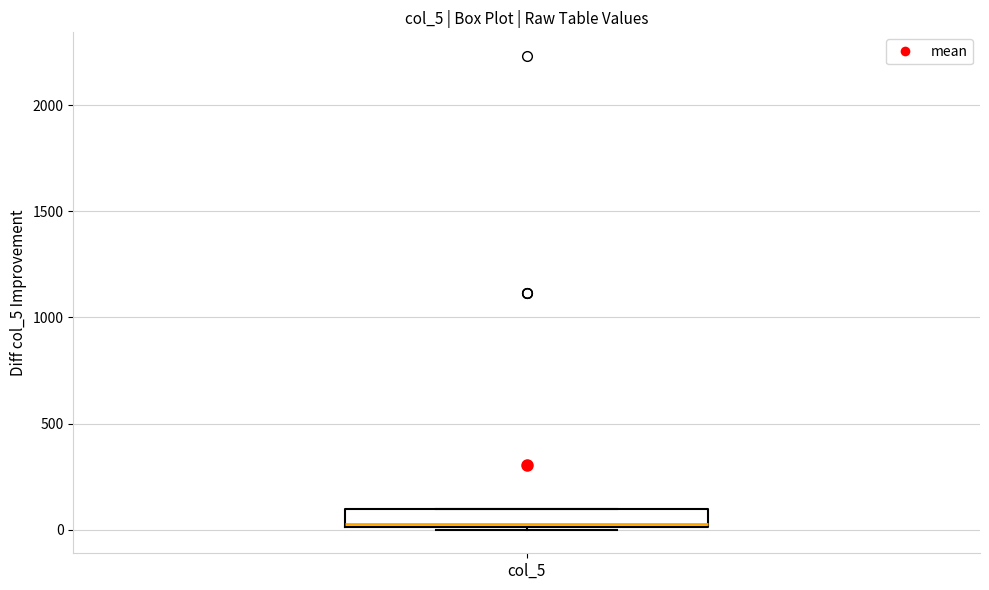

Read this box plot against the y-axis: the position of the median line, the range covered by the box, and the ends of both whiskers. The values are not printed on the chart, so give them approximately, as read against the axis.

median 50, box 0 to 100, whiskers 0 to 100